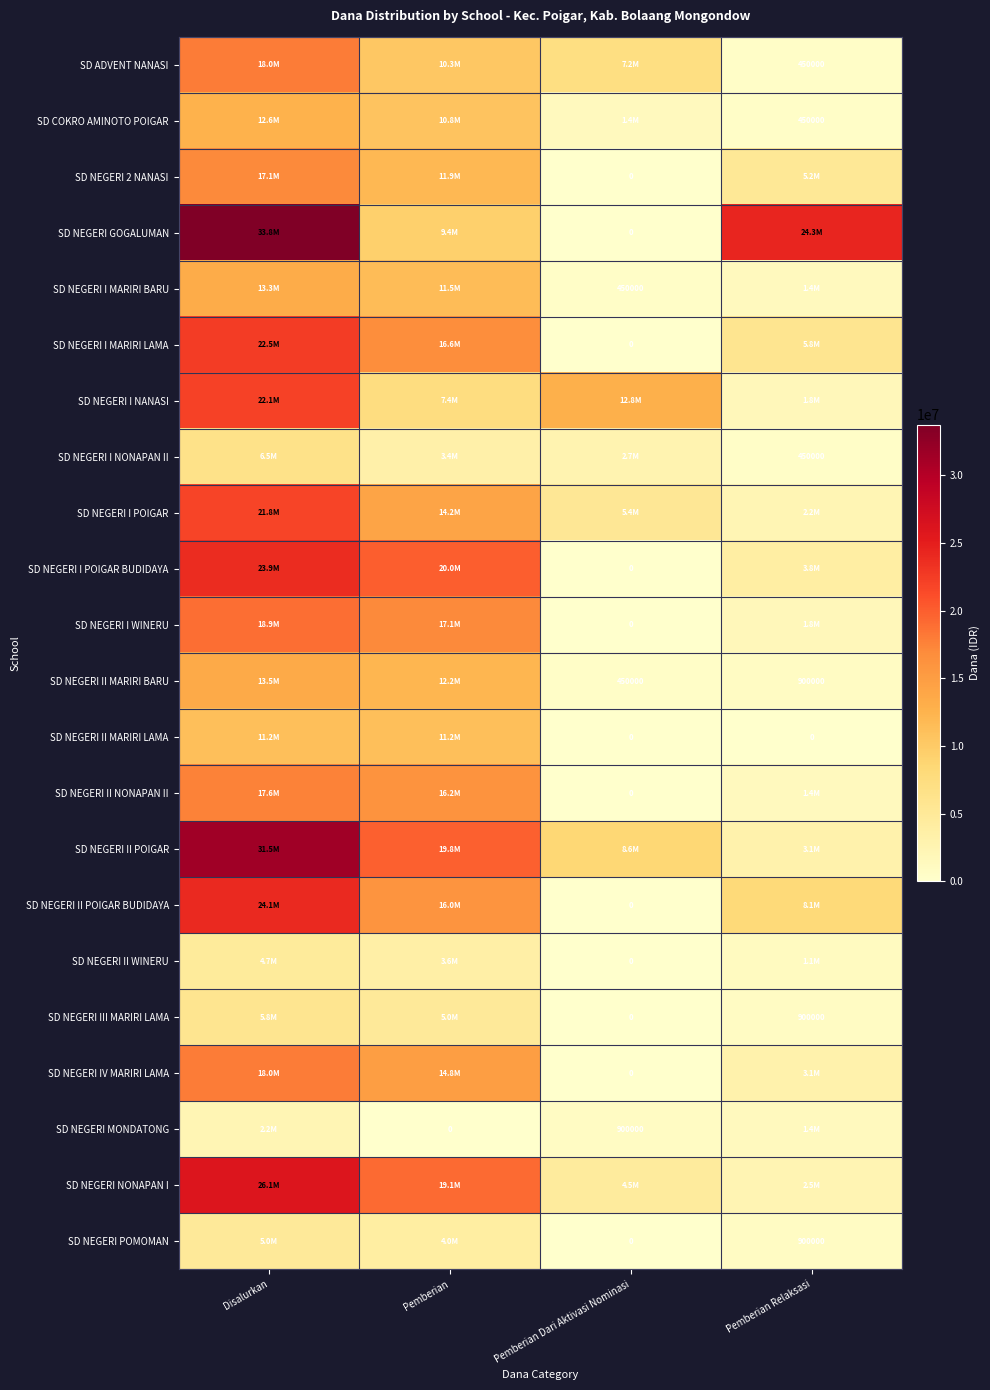

How many categories are shown in the chart?

4